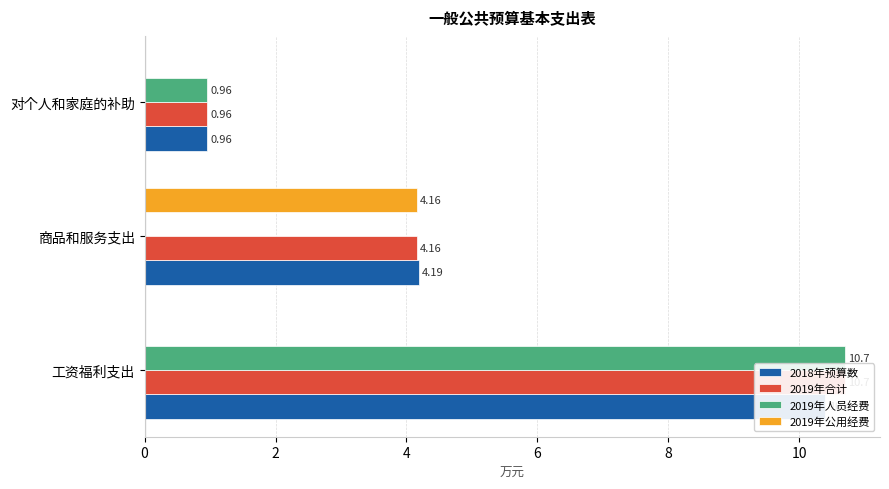

Reading right to left, transcribe all the data shown in this chart.

2018年预算数: 1.0	4.2	10.4
2019年合计: 1.0	4.2	10.7
2019年人员经费: 1.0	0.0	10.7
2019年公用经费: 0.0	4.2	0.0